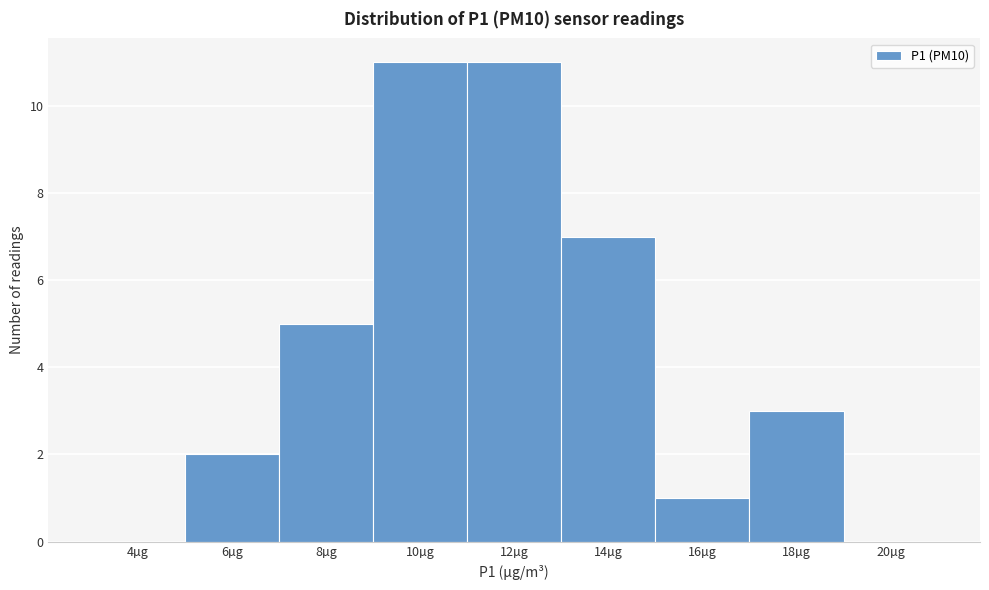

Reading right to left, what are all the values shown in this chart?

20µg=0	18µg=3	16µg=1	14µg=7	12µg=11	10µg=11	8µg=5	6µg=2	4µg=0